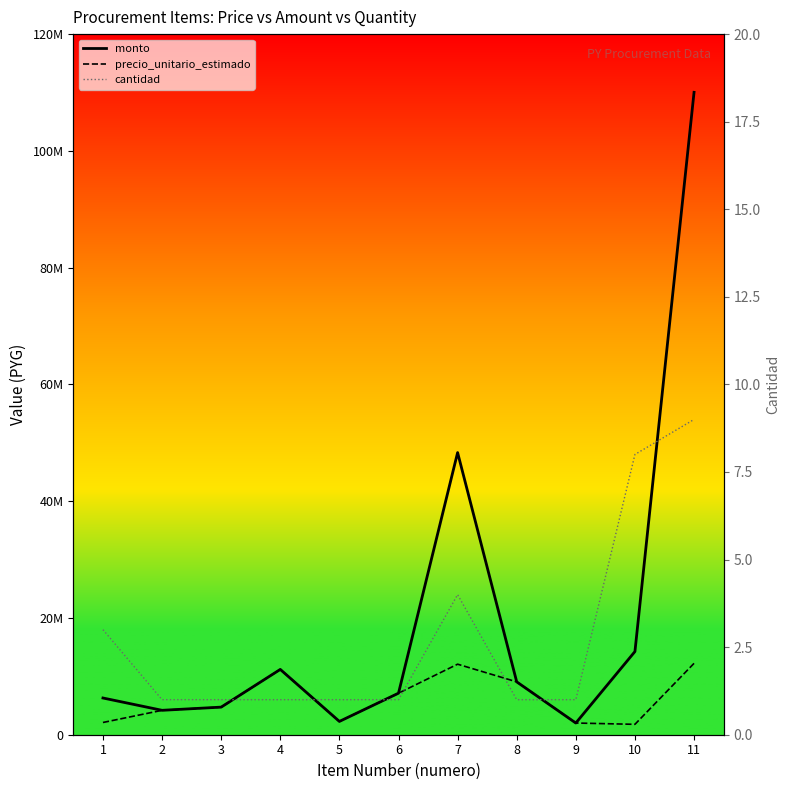

The precio_unitario_estimado series shows 2096898 at 1. True or false?

True